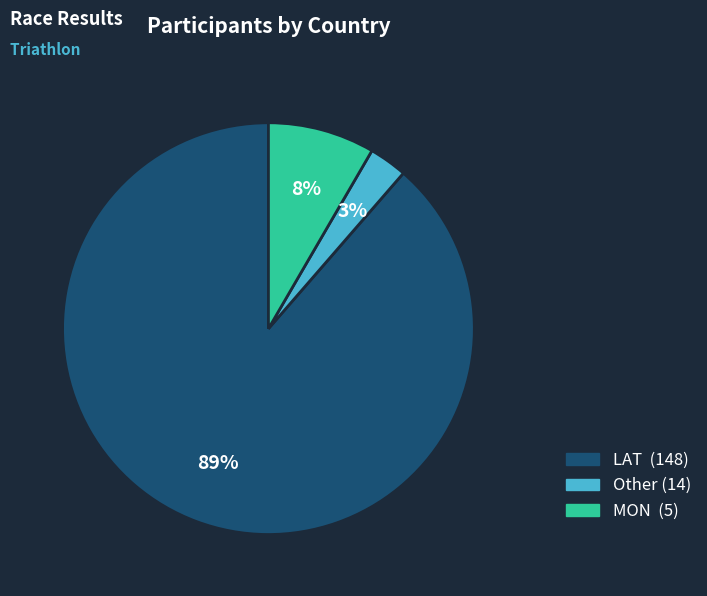

What is the majority slice?

LAT